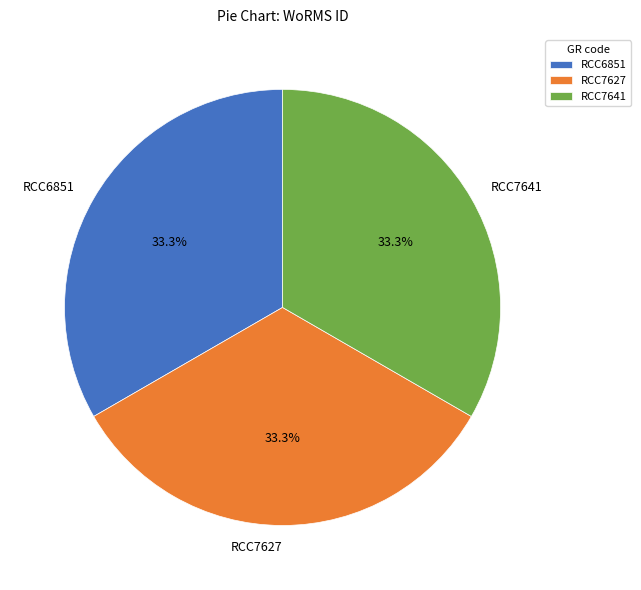

Does RCC7627 account for over 50% of the chart?

No